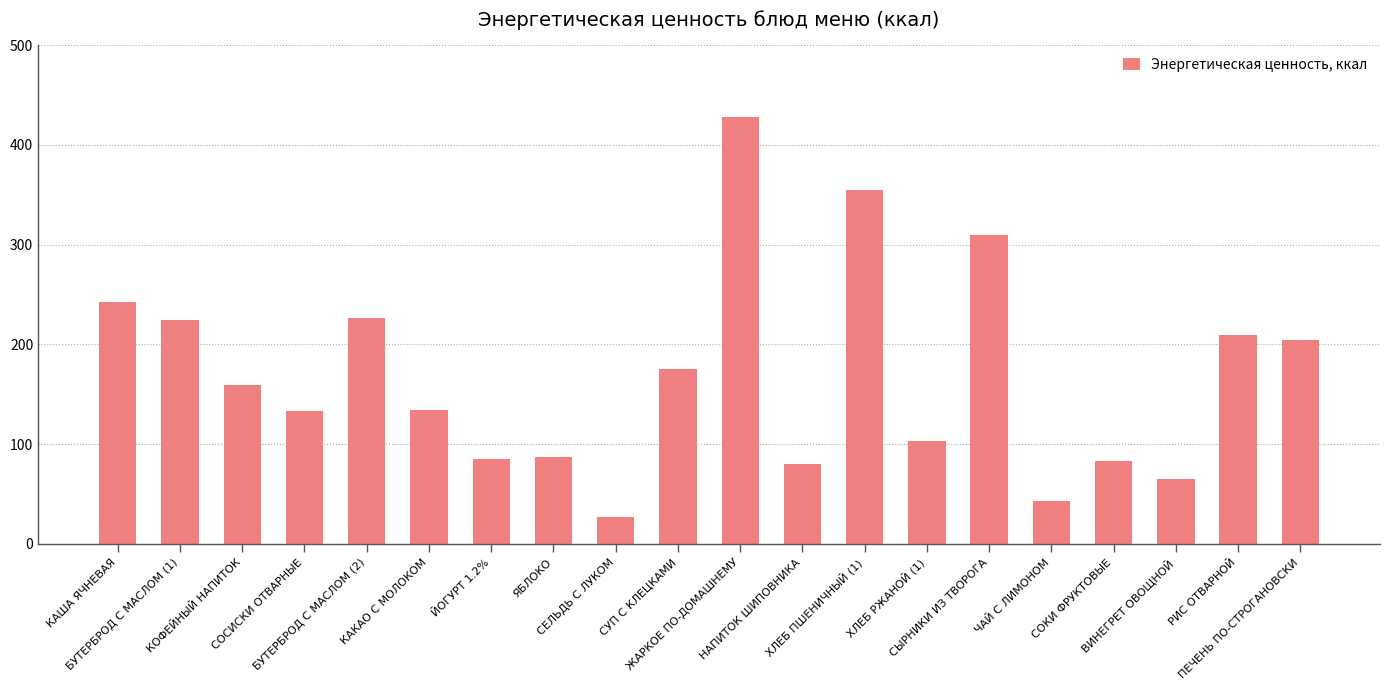

Where does the data first go above 159?

КАША ЯЧНЕВАЯ